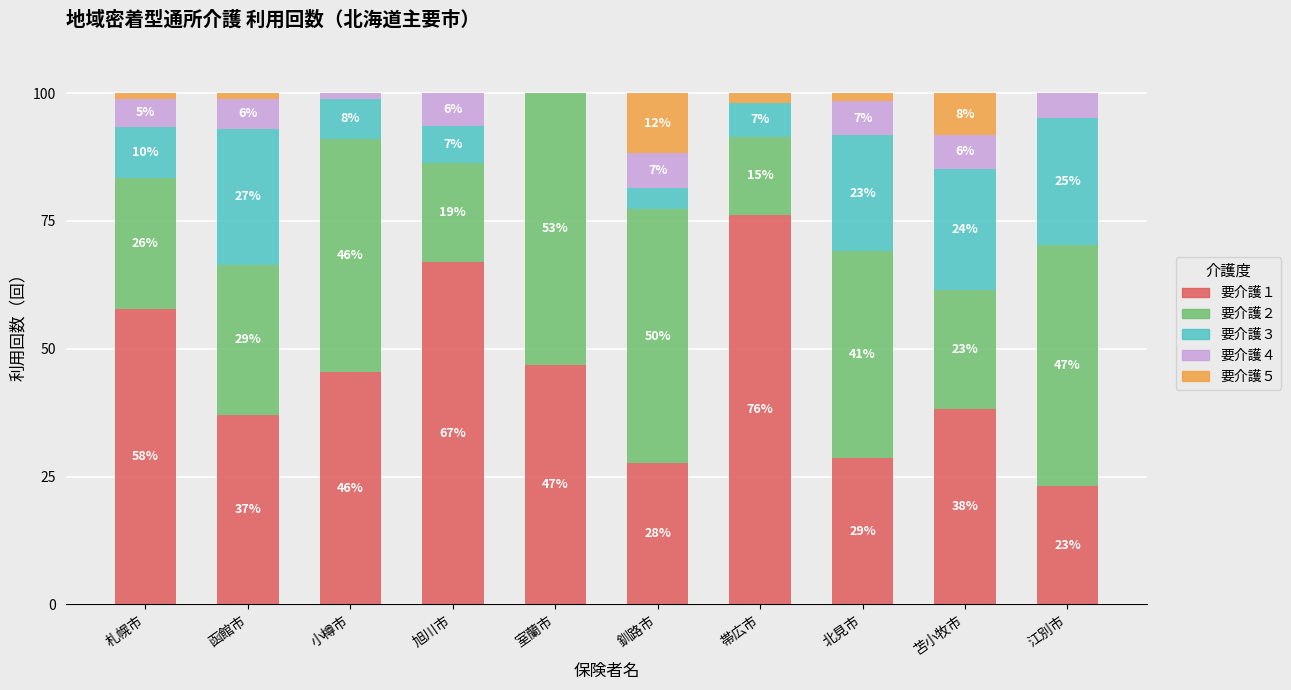

What are all the series names shown in the legend?

要介護１, 要介護２, 要介護３, 要介護４, 要介護５